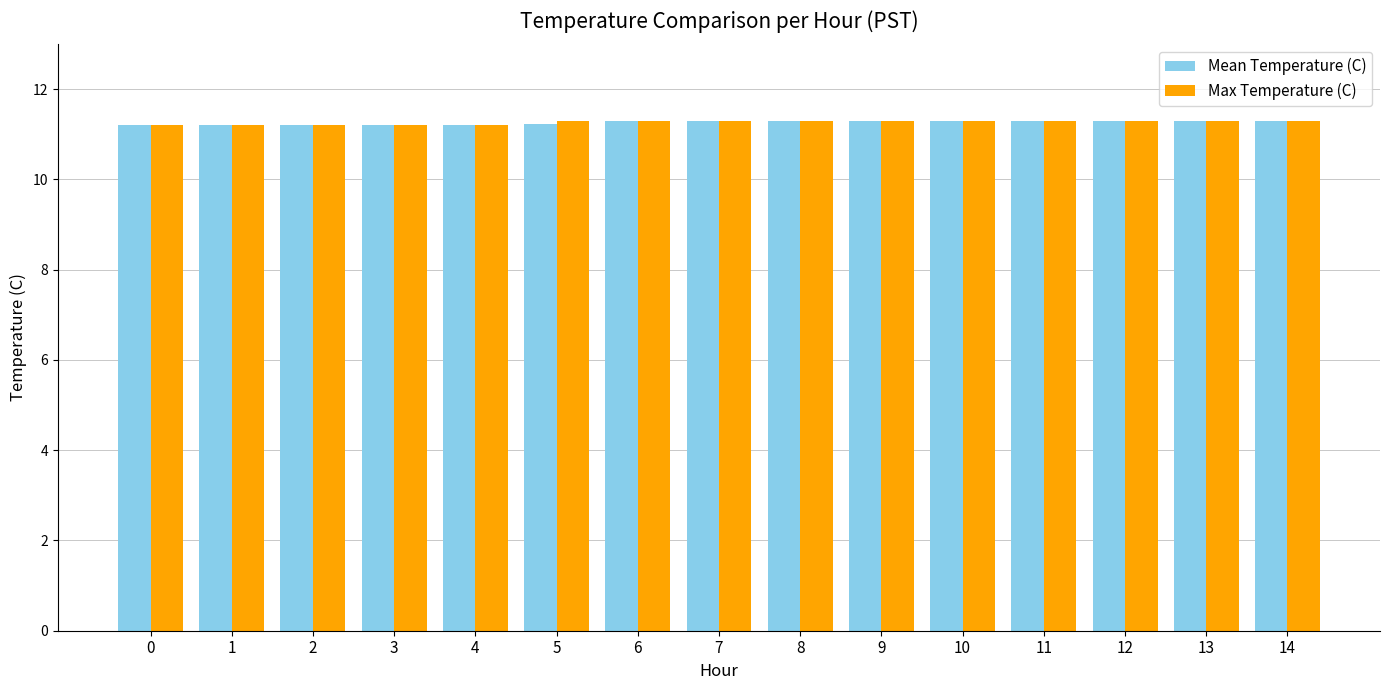

The value of Mean Temperature (C) at 3 is 17.9. True or false?

False